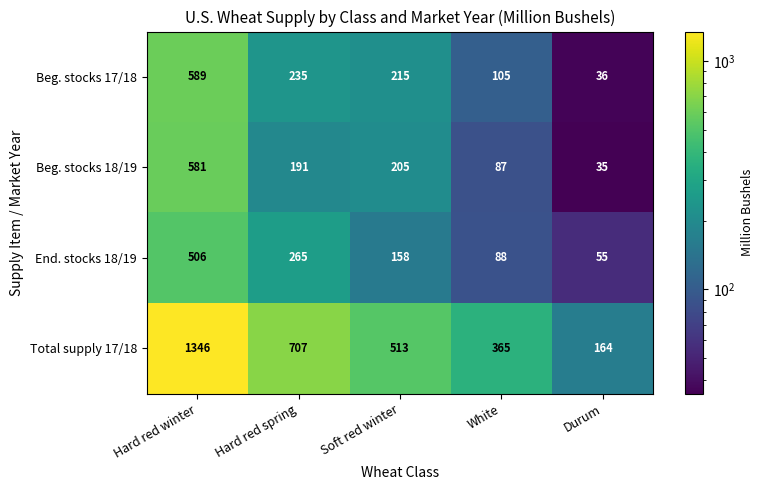

Which series changed the most between Hard red spring and White?

Total supply 17/18